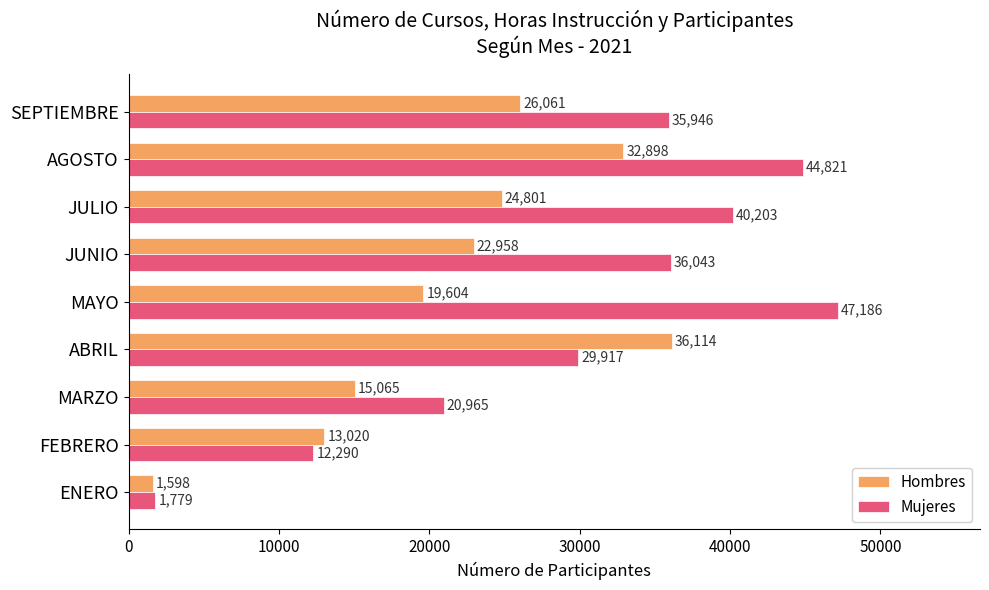

Is it true that Mujeres equals 20965 at MARZO?

True